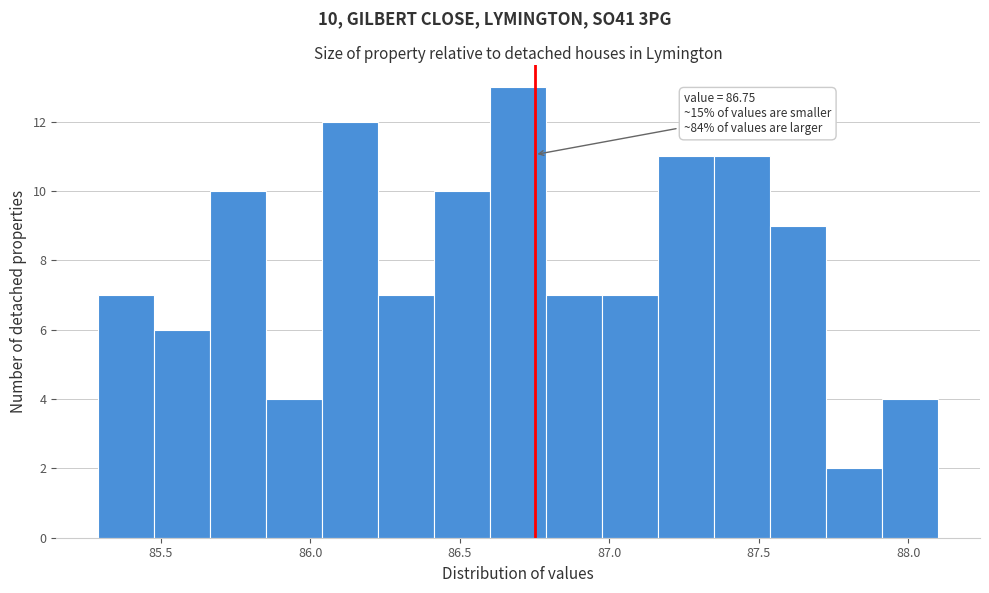

Read against the x-axis, roughly where is the centre of the tallest bar?

86.70